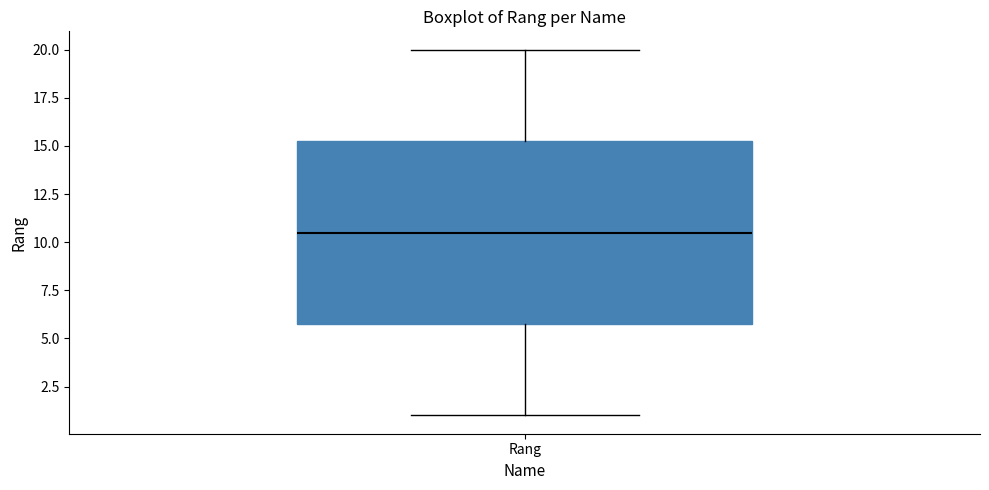

Where does the median line of the box for Rang sit on the y-axis? The values are not printed on the chart, so give them approximately, as read against the axis.

10.5